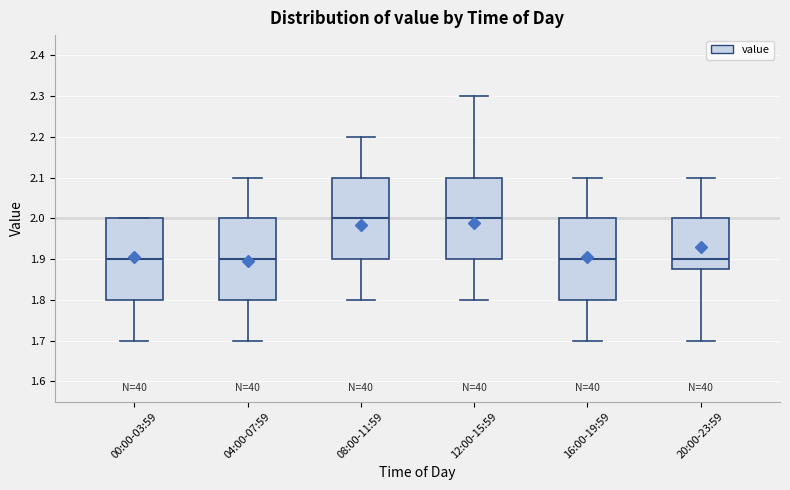

Where does the median line of the box for 00:00-03:59 sit on the y-axis? The values are not printed on the chart, so give them approximately, as read against the axis.

1.90